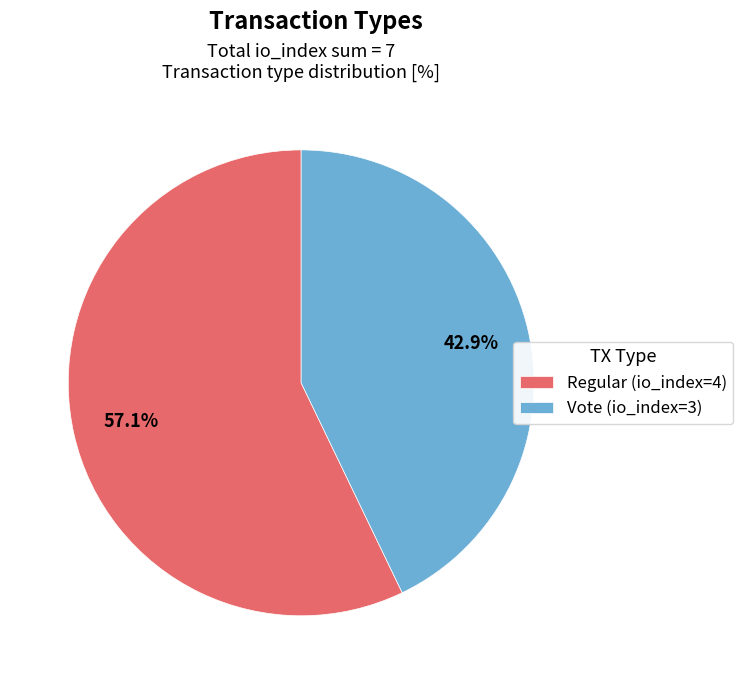

Count the number of slices in the pie.

2